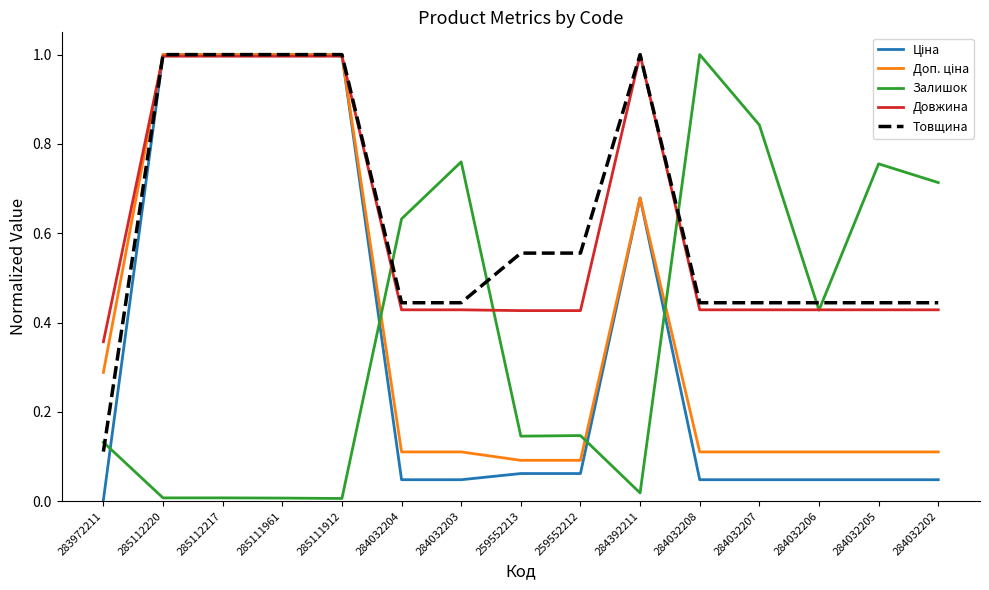

What is the highest value of the Довжина series?

1.0